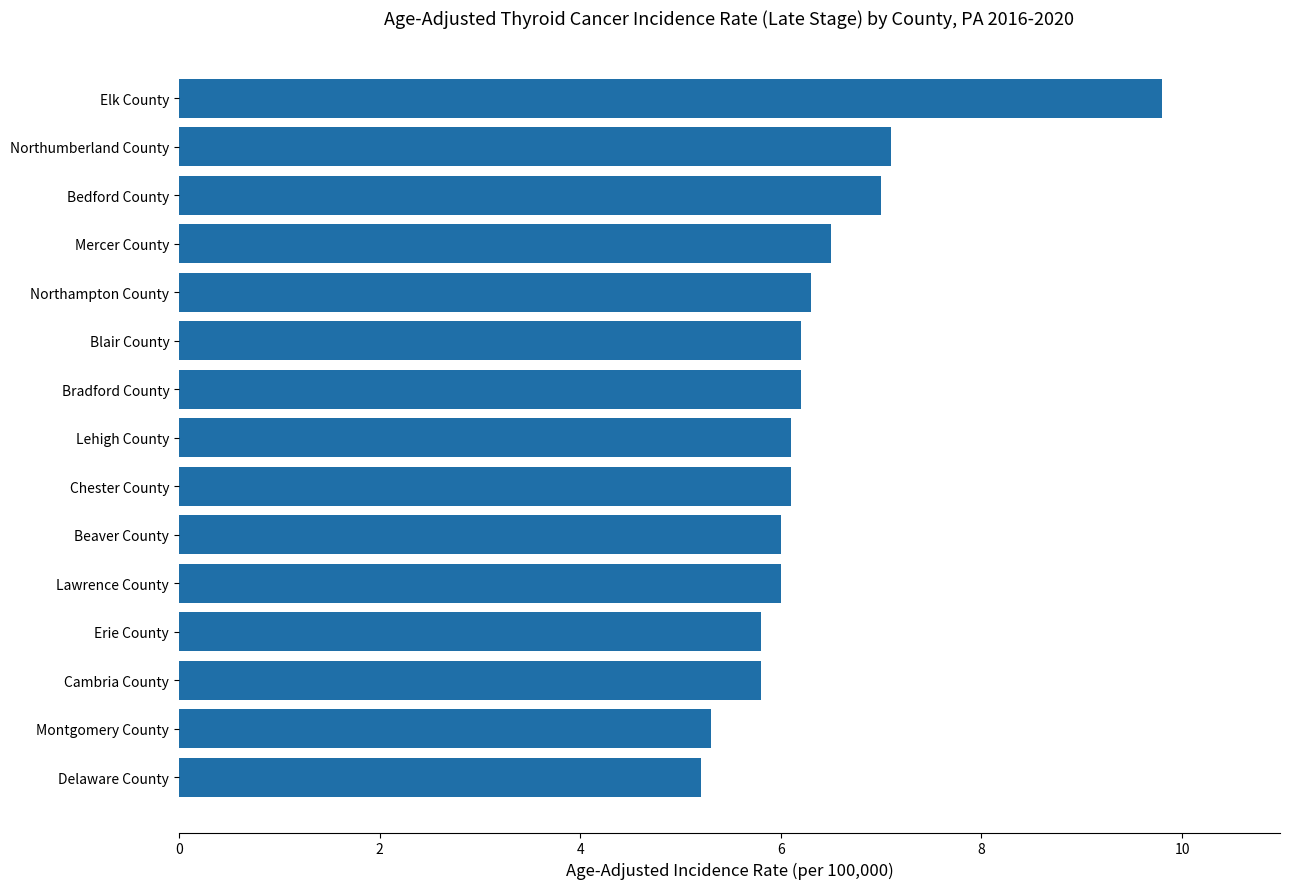

True or false: the data shows 5.3 at Montgomery County.

True